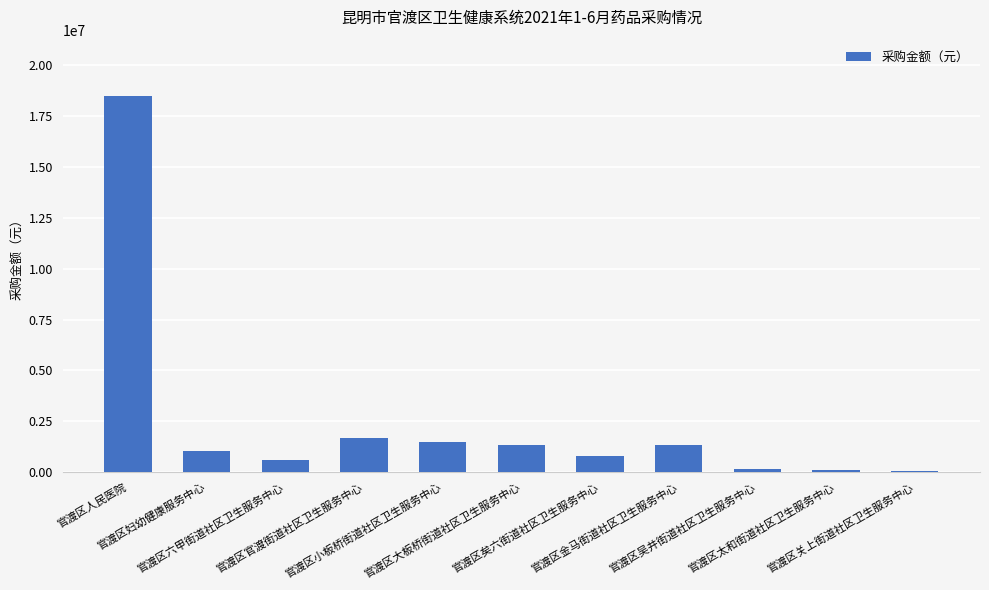

Count the number of data series in this chart.

1